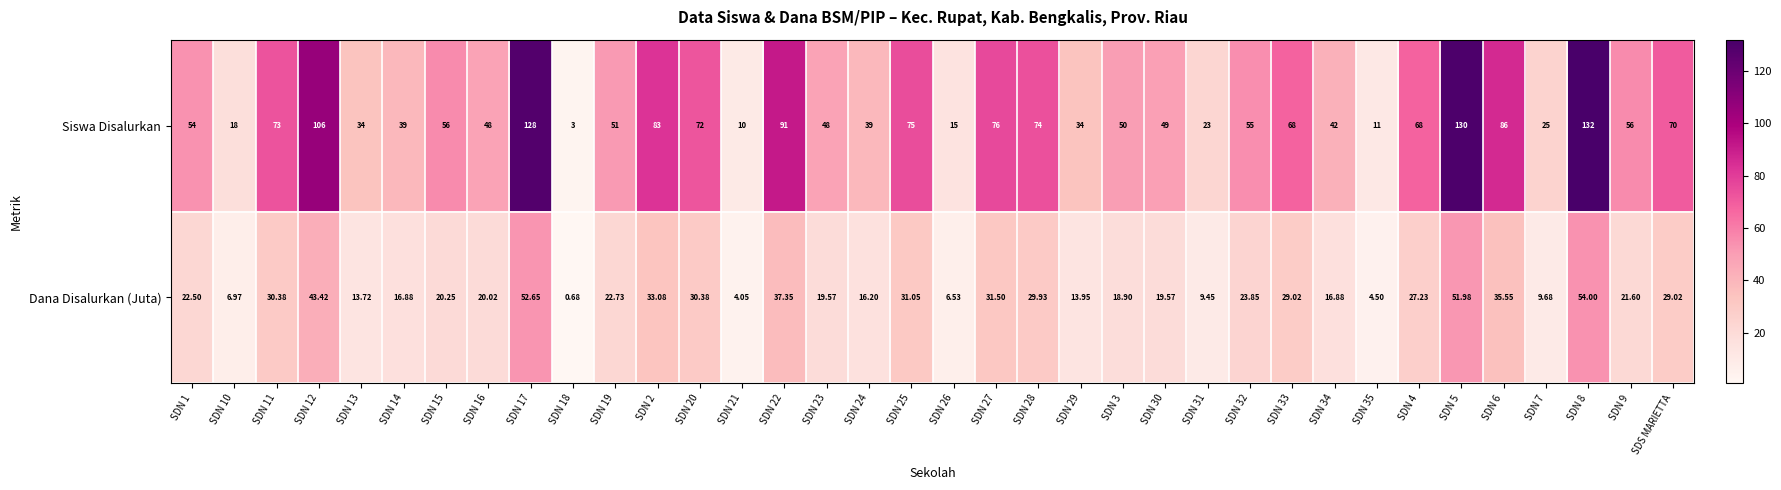

Rank the series at SDN 33 from highest to lowest value.

Siswa Disalurkan, Dana Disalurkan (Juta)